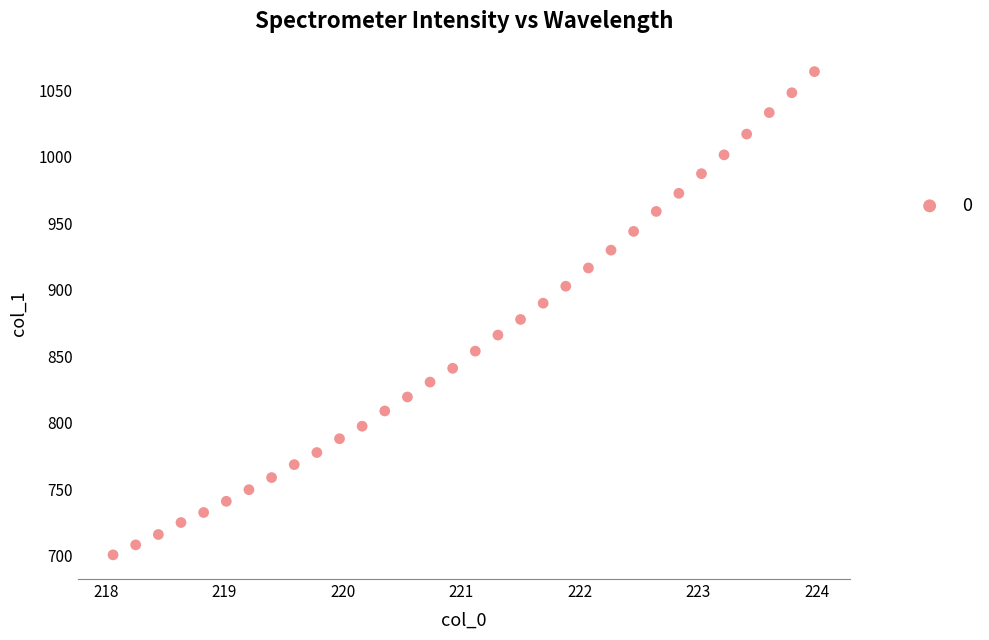

What is the range of X values (max minus min)?

5.9